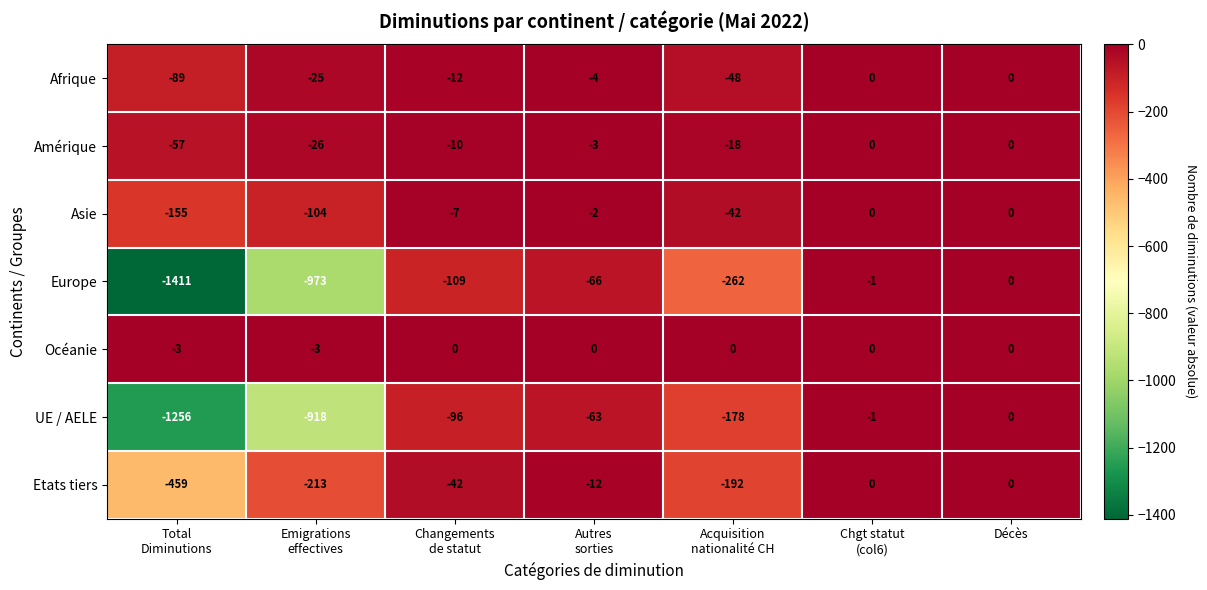

What is the total value across all series at Autres
sorties?

-150